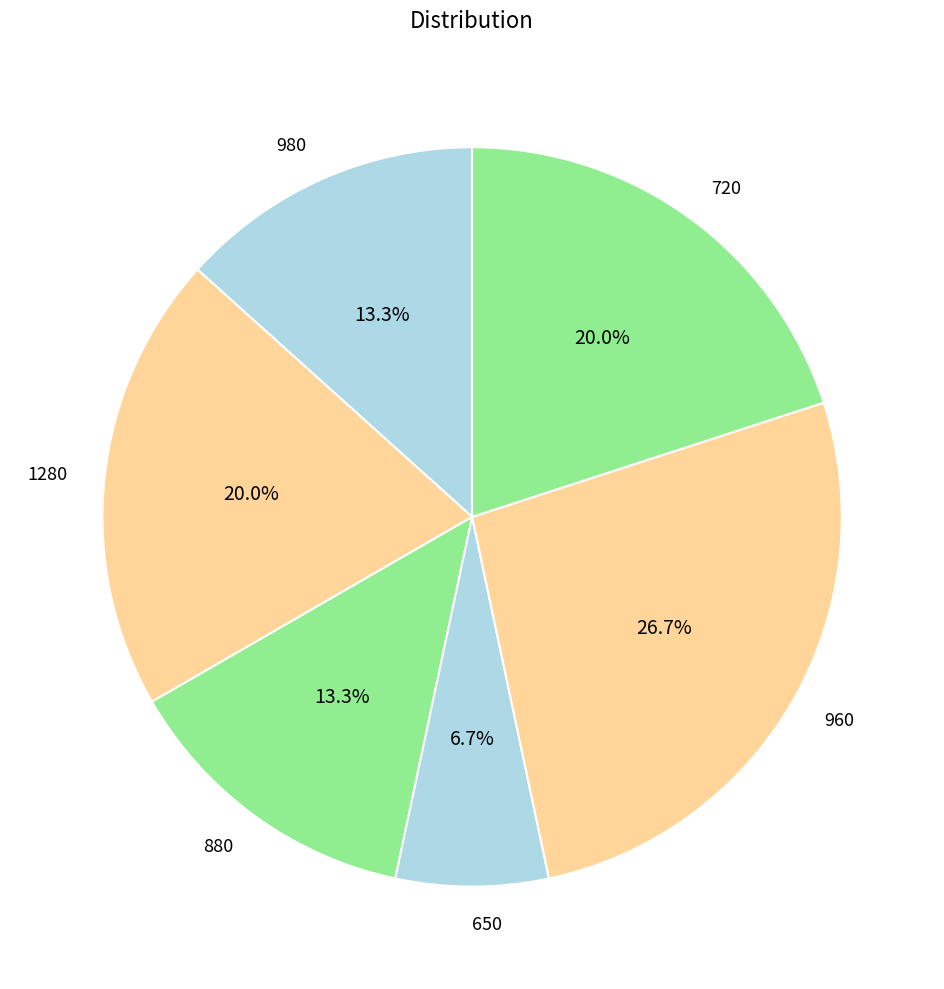

Which slice is the smallest?

650